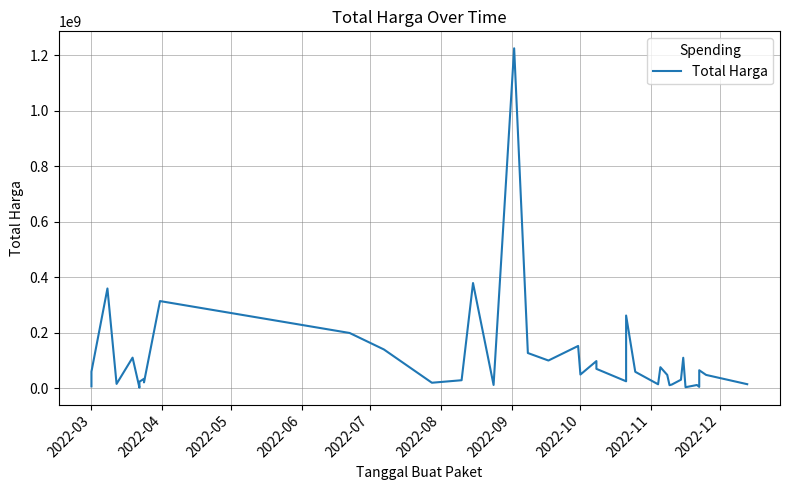

What is the value of the 23rd point from the left?

98000000